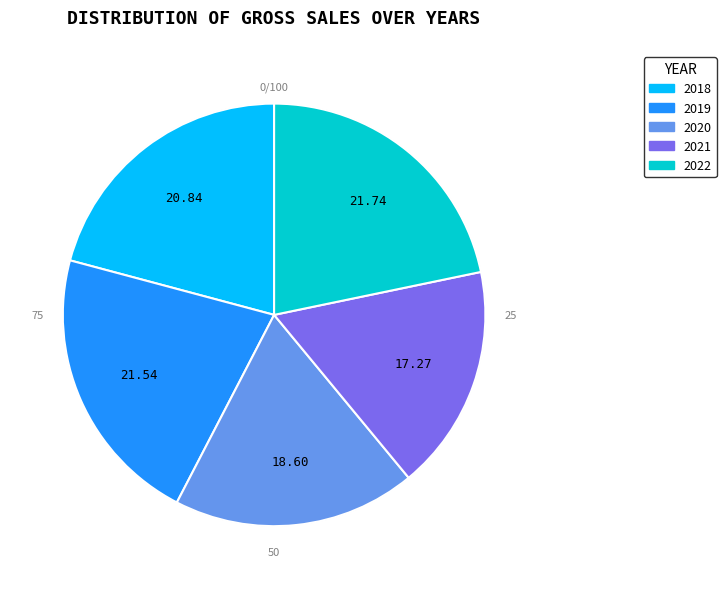

Which slice is the largest?

2022